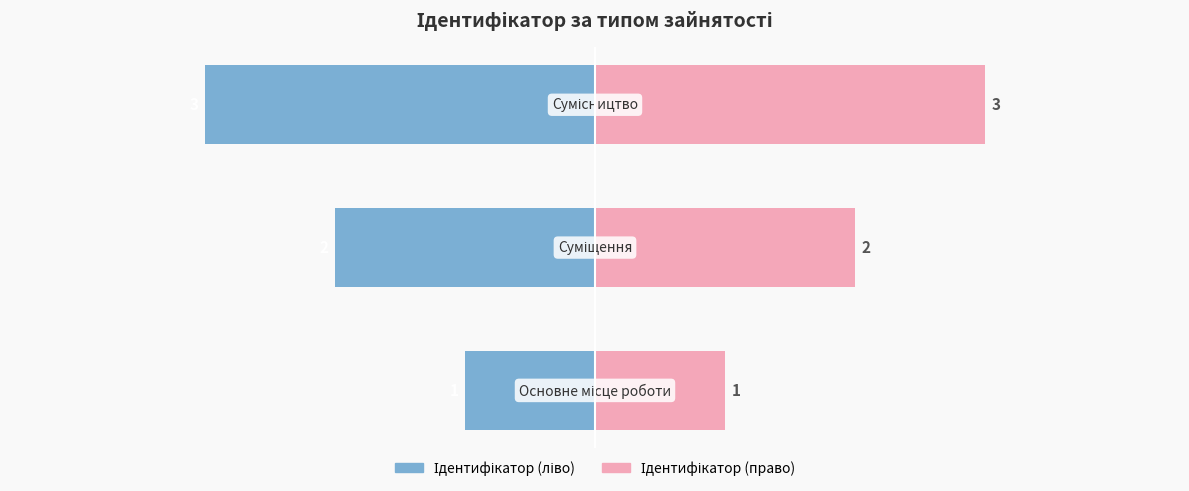

Are the bars horizontal?

Yes